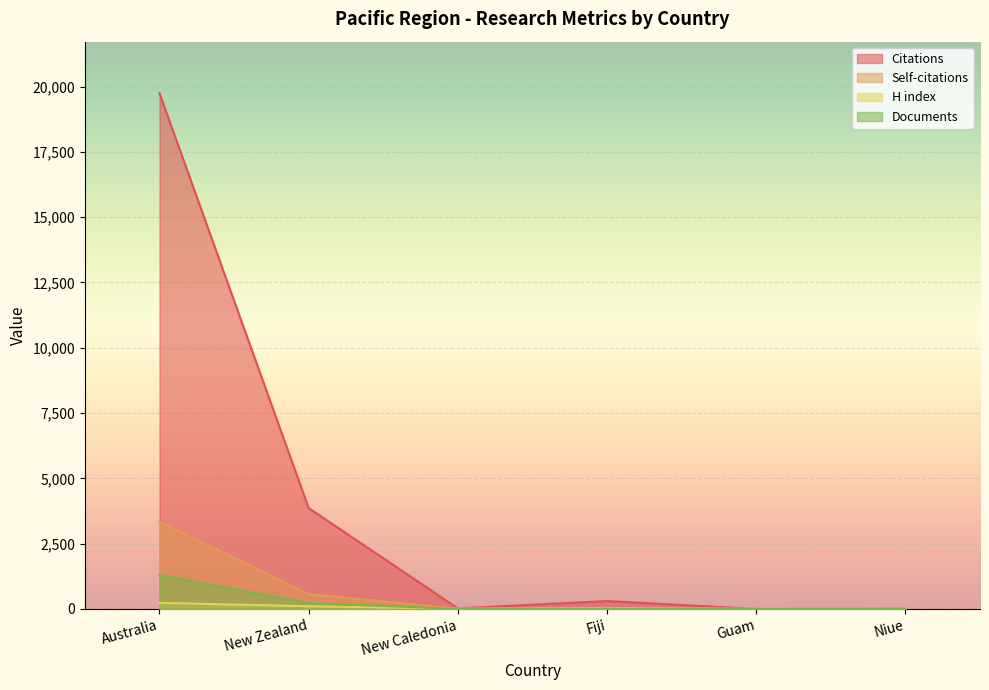

What position from the left is Niue?

6